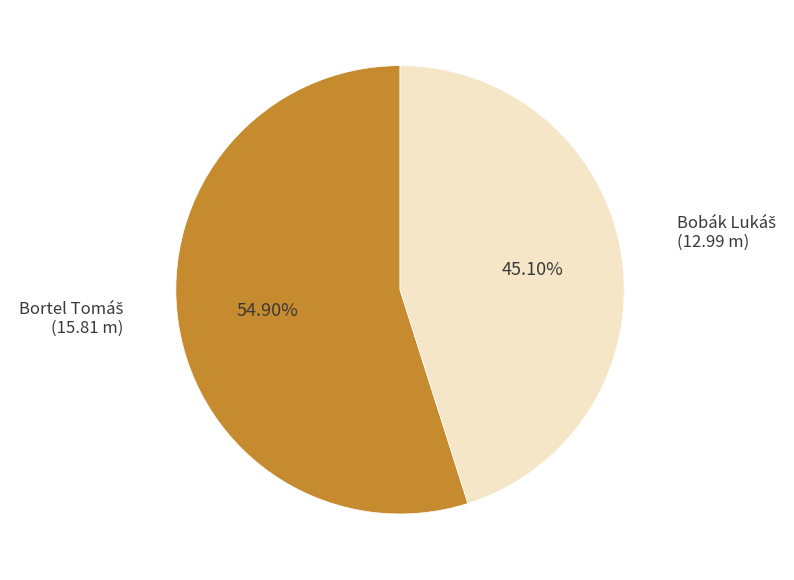

Is there a majority slice in this chart?

Yes